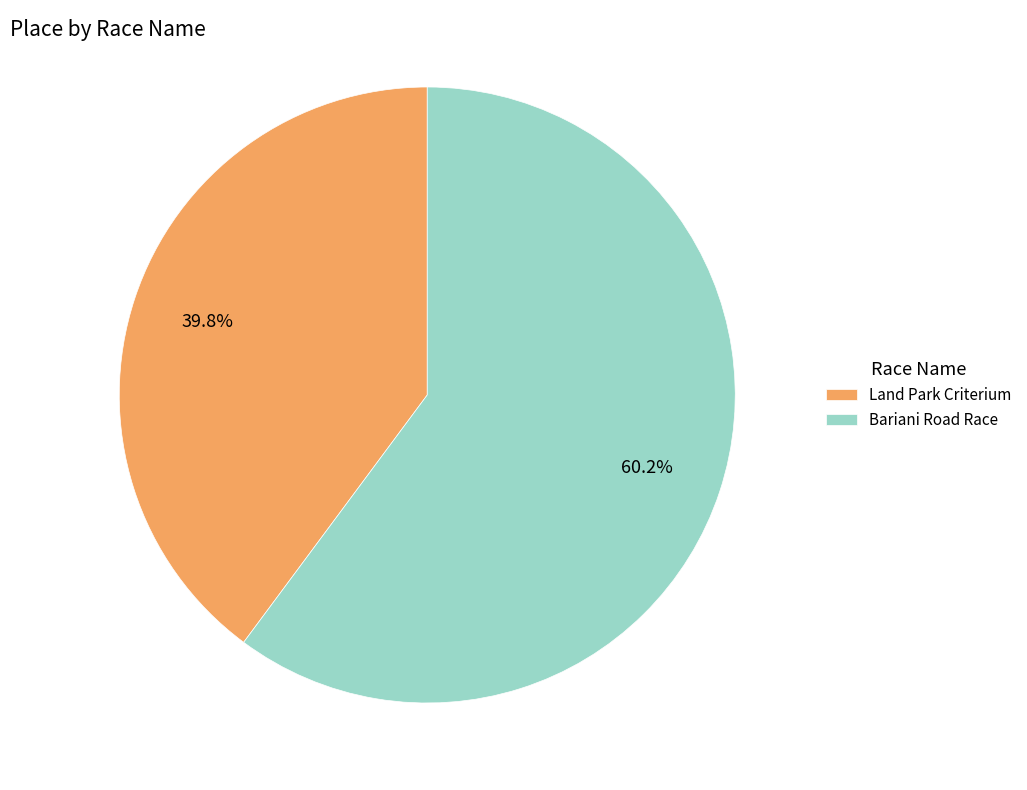

How many slices are in this pie chart?

2